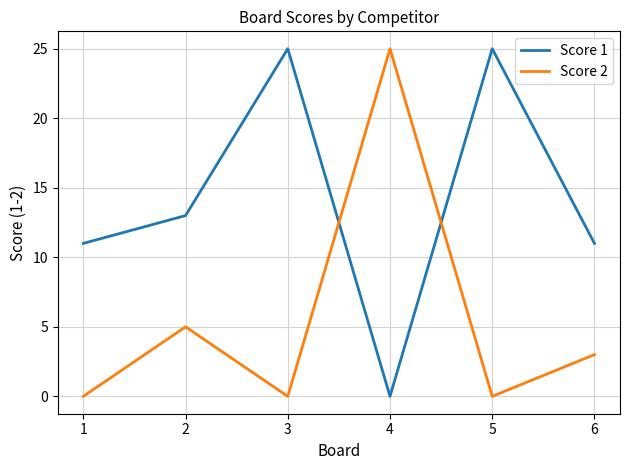

List the series in order of their overall mean, lowest first.

Score 2, Score 1